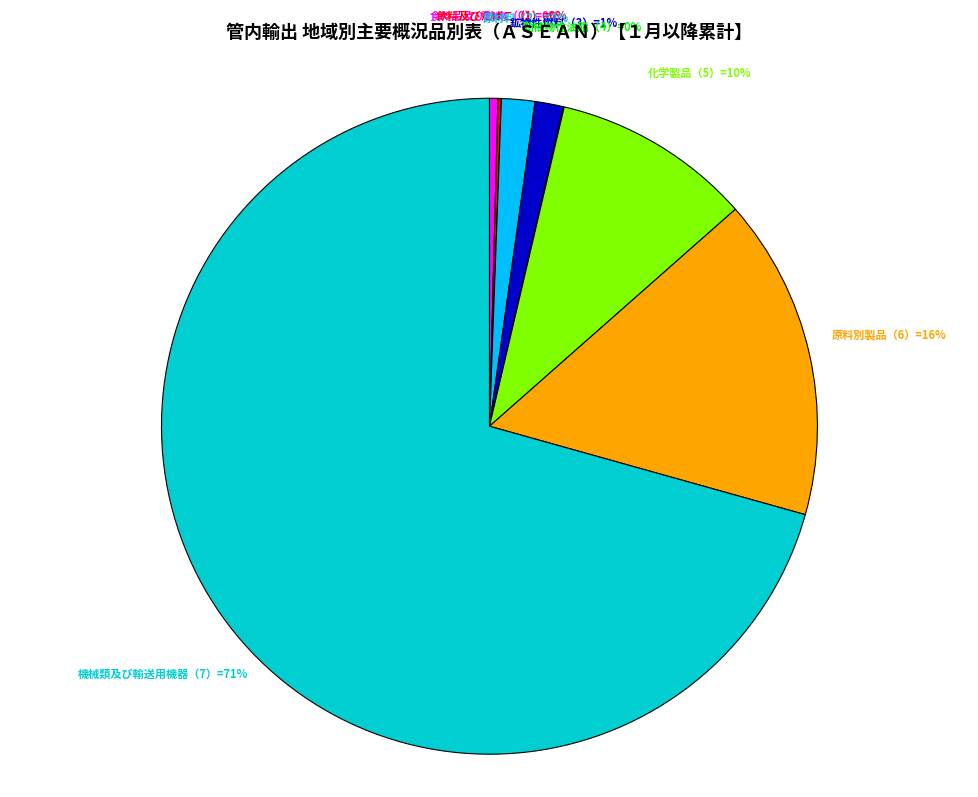

To the nearest percent, what is the difference between the largest and smallest slice percentages?

71%